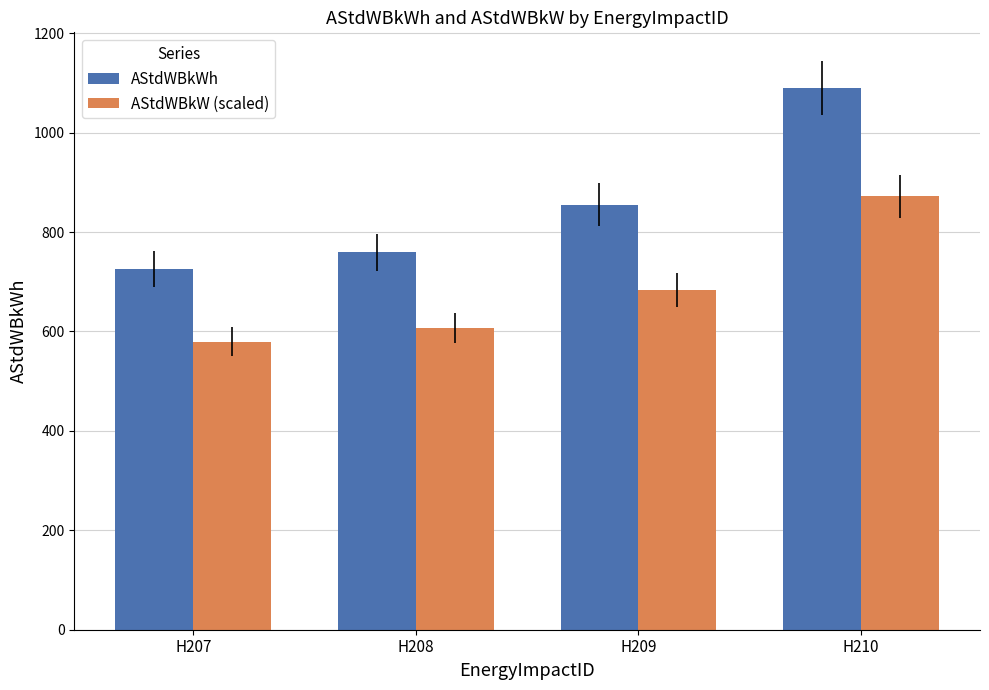

Is it true that AStdWBkWh equals 352.4 at H210?

False